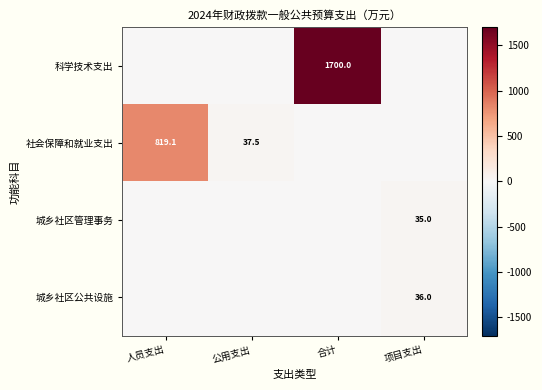

Is it true that 社会保障和就业支出 equals 37.5 at 公用支出?

True